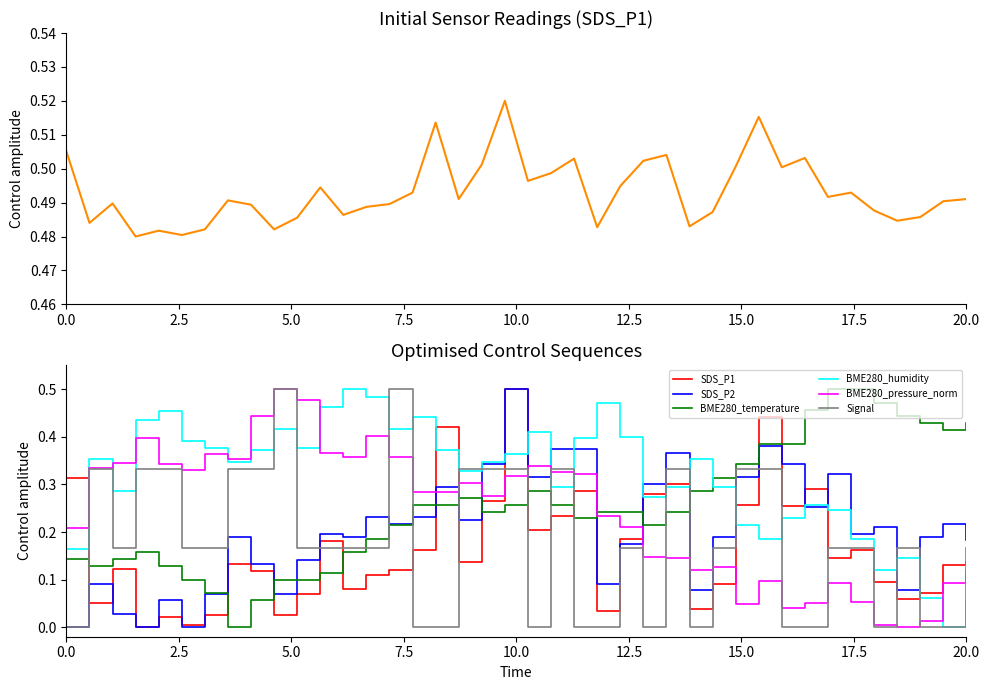

Is this an area chart (filled region under the line)?

No